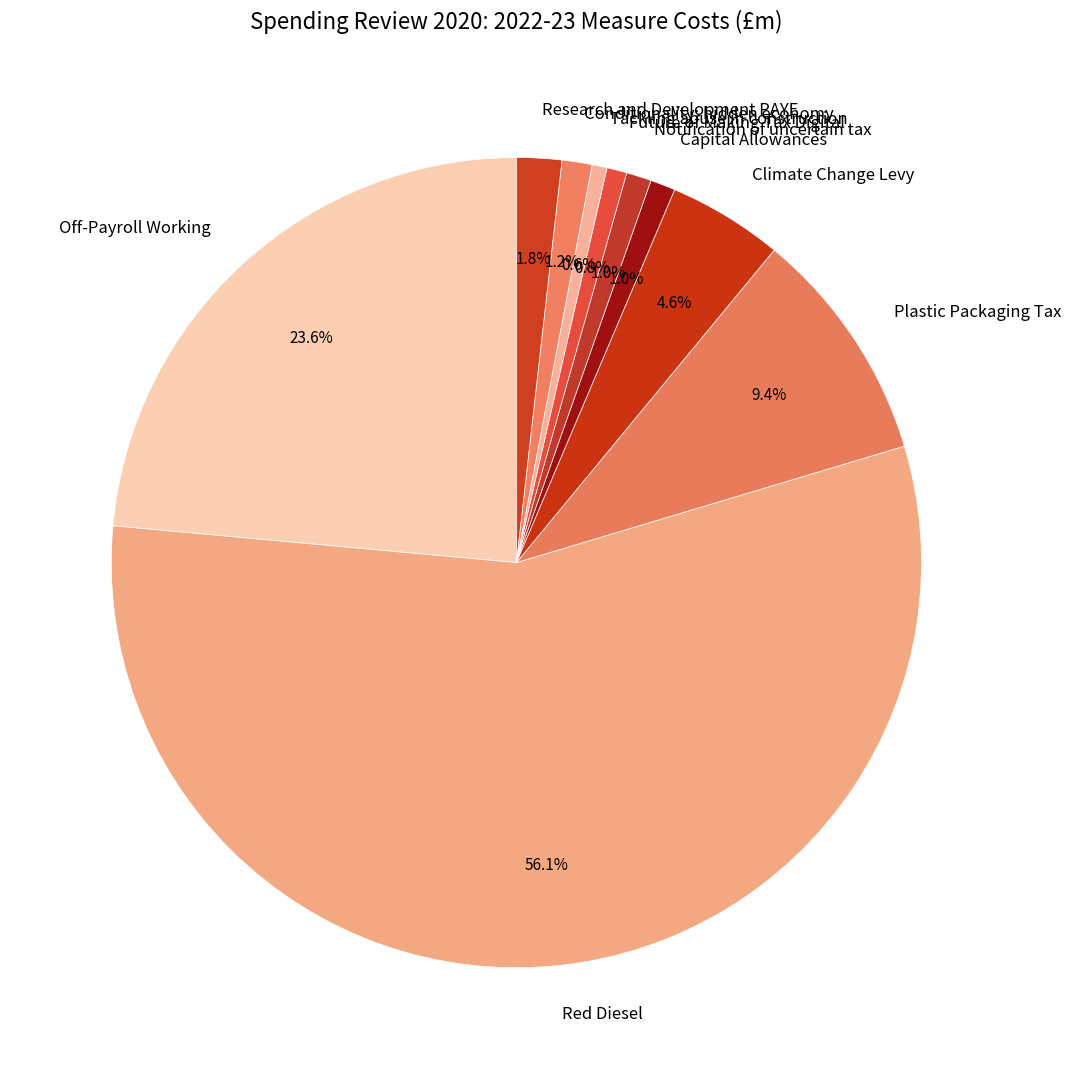

Count the number of slices in the pie.

10